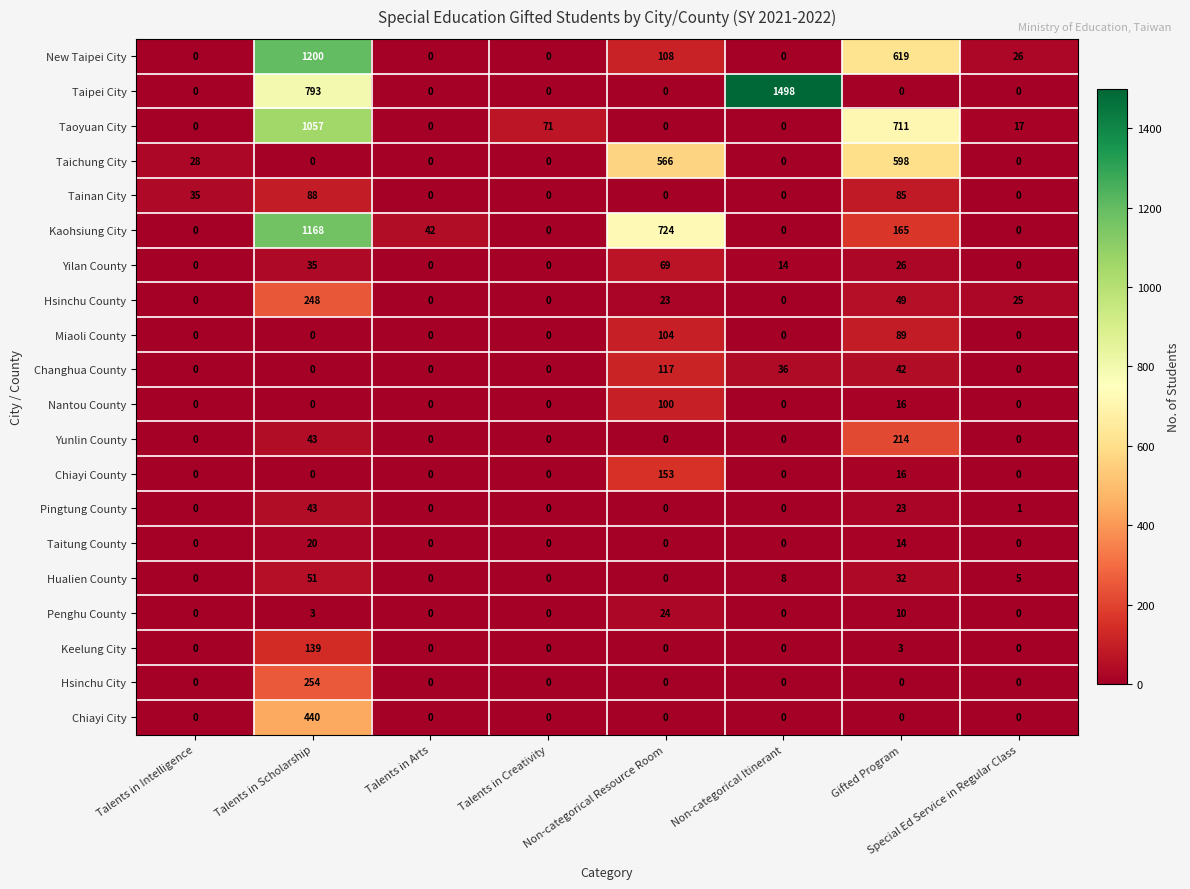

List the series in order of their peak value, highest first.

Taipei City, New Taipei City, Kaohsiung City, Taoyuan City, Taichung City, Chiayi City, Hsinchu City, Hsinchu County, Yunlin County, Chiayi County, Keelung City, Changhua County, Miaoli County, Nantou County, Tainan City, Yilan County, Hualien County, Pingtung County, Penghu County, Taitung County